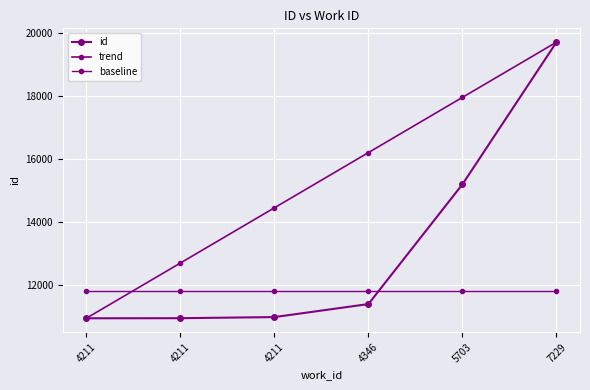

Count the number of categories in the chart.

6